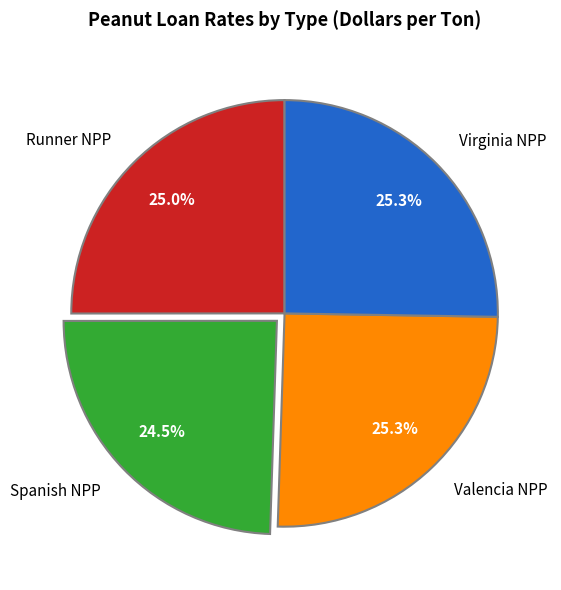

Is there any slice that represents more than half of the pie?

No